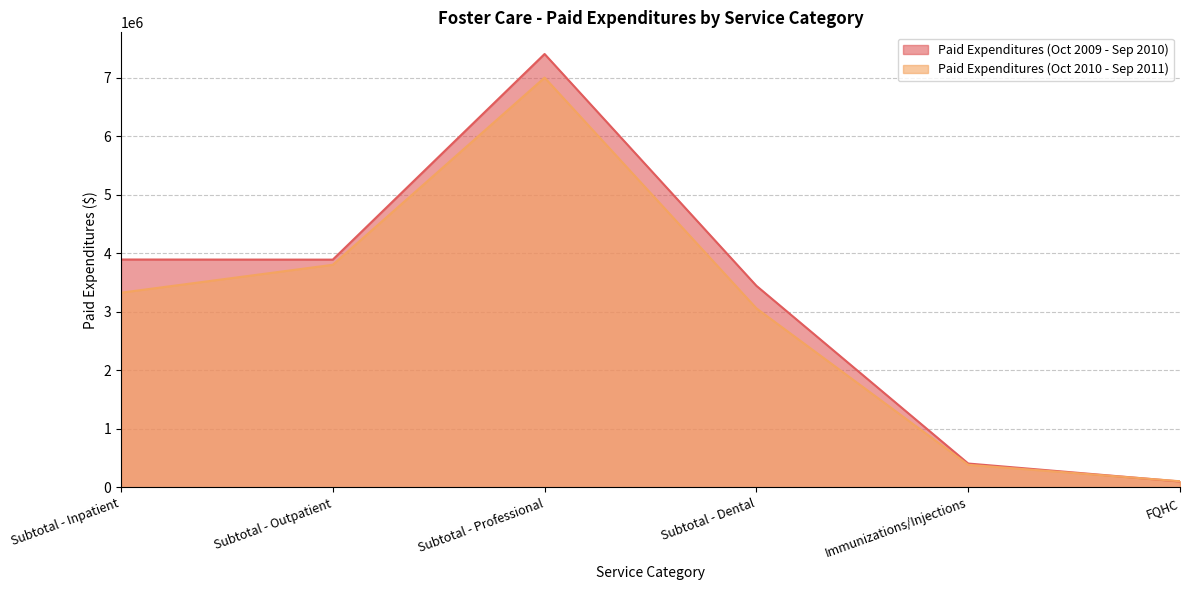

How many values in the Paid Expenditures (Oct 2009 - Sep 2010) series are below 3893126?

3